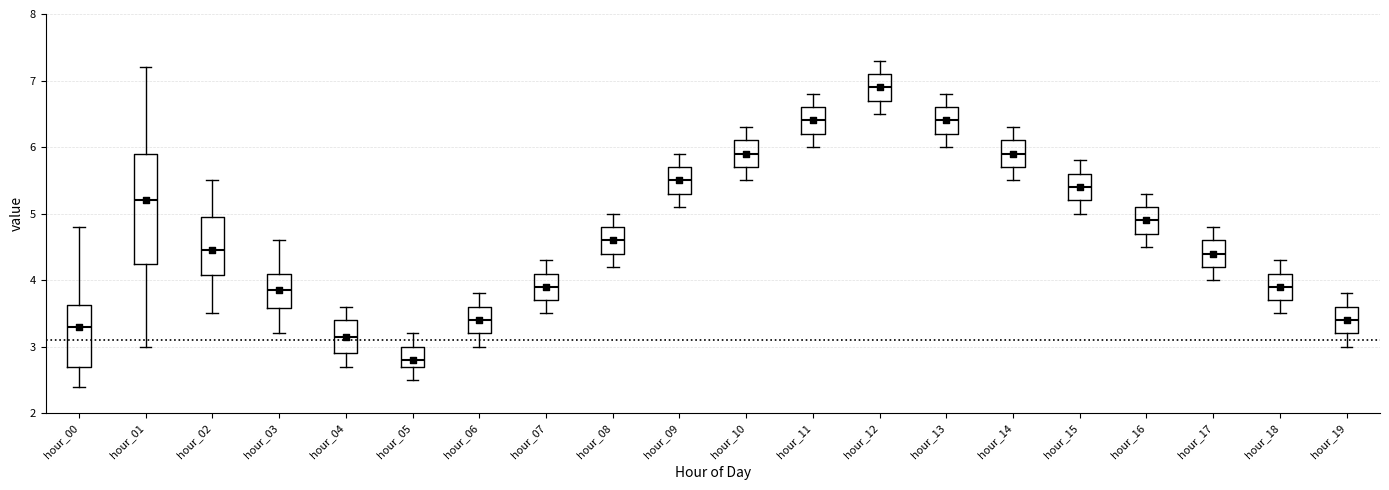

Comparing the boxes themselves (not the whiskers), which one is the tallest?

hour_01